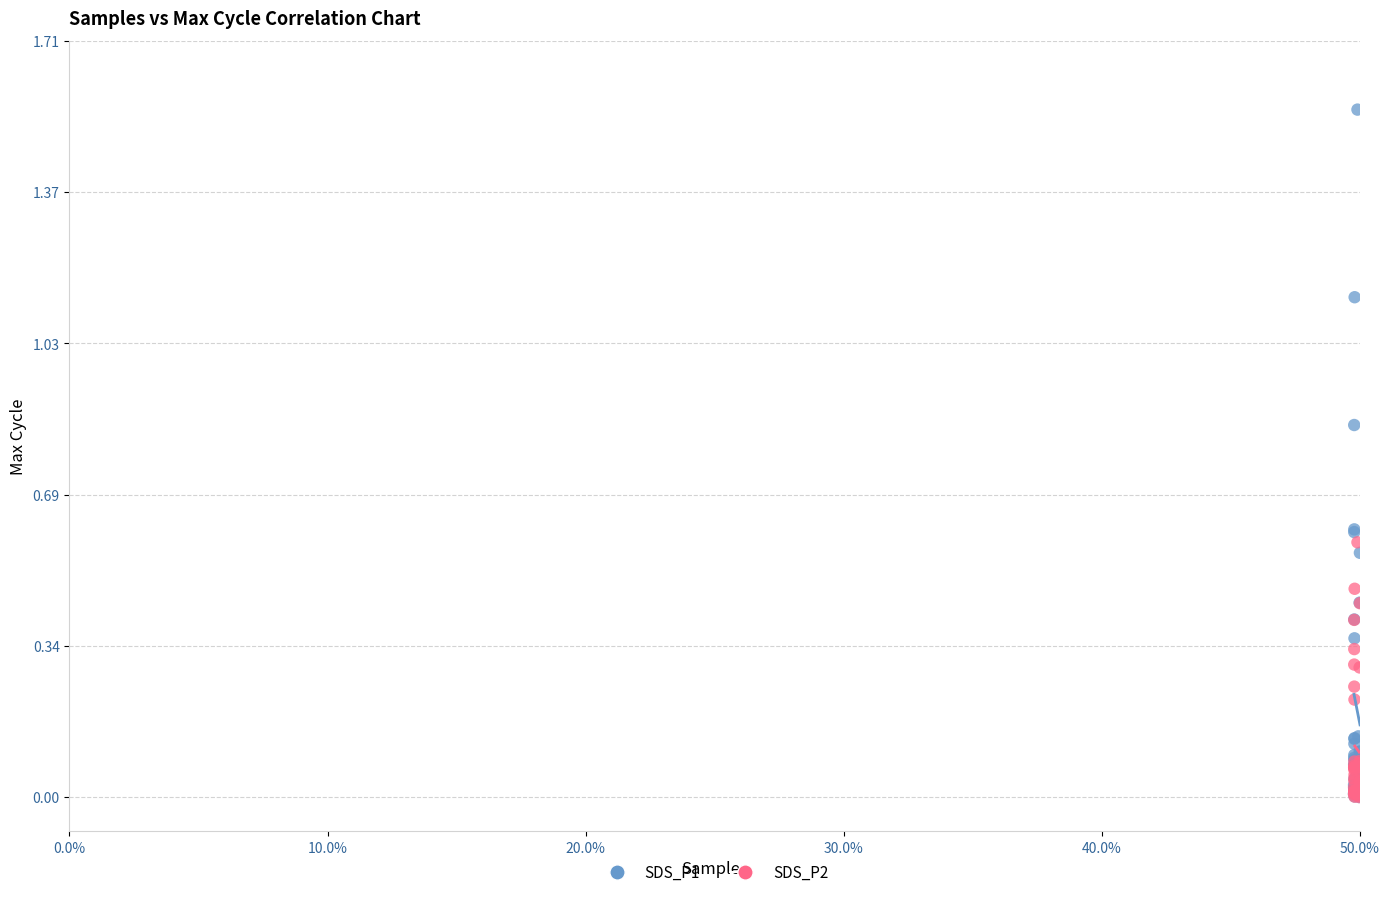

Which series reaches the maximum Y coordinate?

SDS_P1